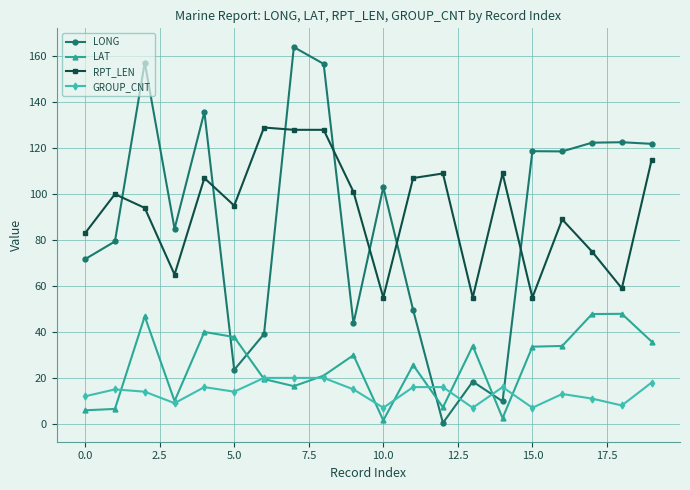

List the series in order of their peak value, highest first.

LONG, RPT_LEN, LAT, GROUP_CNT